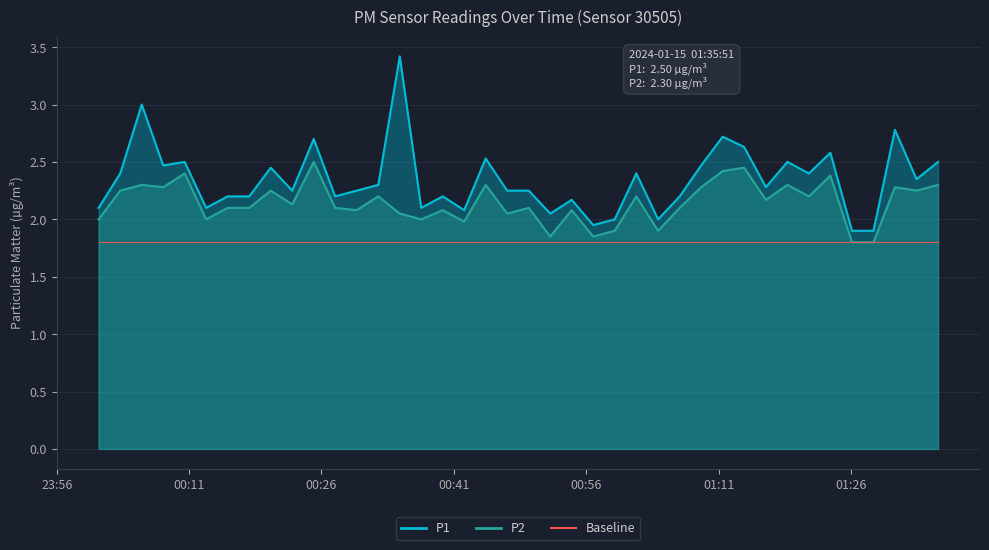

Reading right to left, list all the values displayed in this chart.

P1: 2024-01-15T01:35:51=2.5	2024-01-15T01:33:25=2.4	2024-01-15T01:30:58=2.8	2024-01-15T01:28:32=1.9	2024-01-15T01:26:06=1.9	2024-01-15T01:23:39=2.6	2024-01-15T01:21:13=2.4	2024-01-15T01:18:47=2.5	2024-01-15T01:16:21=2.3	2024-01-15T01:13:53=2.6	2024-01-15T01:11:27=2.7	2024-01-15T01:09:01=2.5	2024-01-15T01:06:35=2.2	2024-01-15T01:04:08=2.0	2024-01-15T01:01:40=2.4	2024-01-15T00:59:13=2.0	2024-01-15T00:56:47=1.9	2024-01-15T00:54:21=2.2	2024-01-15T00:51:55=2.0	2024-01-15T00:49:29=2.2	2024-01-15T00:47:02=2.2	2024-01-15T00:44:36=2.5	2024-01-15T00:42:10=2.1	2024-01-15T00:39:44=2.2	2024-01-15T00:37:18=2.1	2024-01-15T00:34:52=3.4	2024-01-15T00:32:26=2.3	2024-01-15T00:29:59=2.2	2024-01-15T00:27:33=2.2	2024-01-15T00:25:07=2.7	2024-01-15T00:22:41=2.2	2024-01-15T00:20:15=2.5	2024-01-15T00:17:49=2.2	2024-01-15T00:15:22=2.2	2024-01-15T00:12:56=2.1	2024-01-15T00:10:30=2.5	2024-01-15T00:08:04=2.5	2024-01-15T00:05:38=3.0	2024-01-15T00:03:12=2.4	2024-01-15T00:00:45=2.1
P2: 2024-01-15T01:35:51=2.3	2024-01-15T01:33:25=2.2	2024-01-15T01:30:58=2.3	2024-01-15T01:28:32=1.8	2024-01-15T01:26:06=1.8	2024-01-15T01:23:39=2.4	2024-01-15T01:21:13=2.2	2024-01-15T01:18:47=2.3	2024-01-15T01:16:21=2.2	2024-01-15T01:13:53=2.5	2024-01-15T01:11:27=2.4	2024-01-15T01:09:01=2.3	2024-01-15T01:06:35=2.1	2024-01-15T01:04:08=1.9	2024-01-15T01:01:40=2.2	2024-01-15T00:59:13=1.9	2024-01-15T00:56:47=1.9	2024-01-15T00:54:21=2.1	2024-01-15T00:51:55=1.9	2024-01-15T00:49:29=2.1	2024-01-15T00:47:02=2.0	2024-01-15T00:44:36=2.3	2024-01-15T00:42:10=2.0	2024-01-15T00:39:44=2.1	2024-01-15T00:37:18=2.0	2024-01-15T00:34:52=2.0	2024-01-15T00:32:26=2.2	2024-01-15T00:29:59=2.1	2024-01-15T00:27:33=2.1	2024-01-15T00:25:07=2.5	2024-01-15T00:22:41=2.1	2024-01-15T00:20:15=2.2	2024-01-15T00:17:49=2.1	2024-01-15T00:15:22=2.1	2024-01-15T00:12:56=2.0	2024-01-15T00:10:30=2.4	2024-01-15T00:08:04=2.3	2024-01-15T00:05:38=2.3	2024-01-15T00:03:12=2.2	2024-01-15T00:00:45=2.0